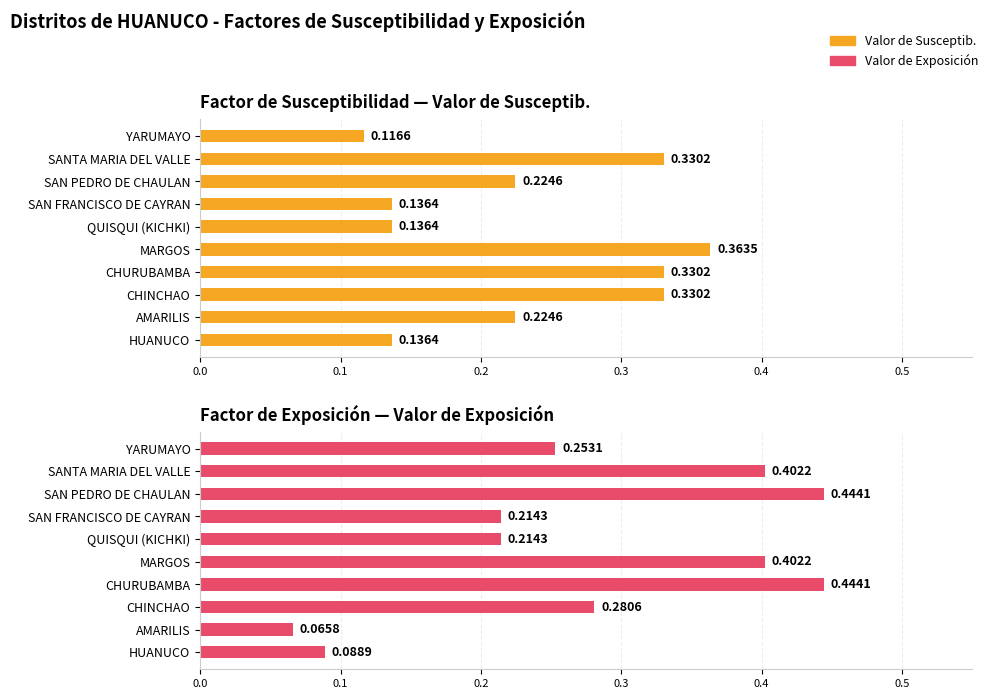

The Factor de Exposición — Valor de Exposición series shows 0.8 at SAN PEDRO DE CHAULAN. True or false?

False